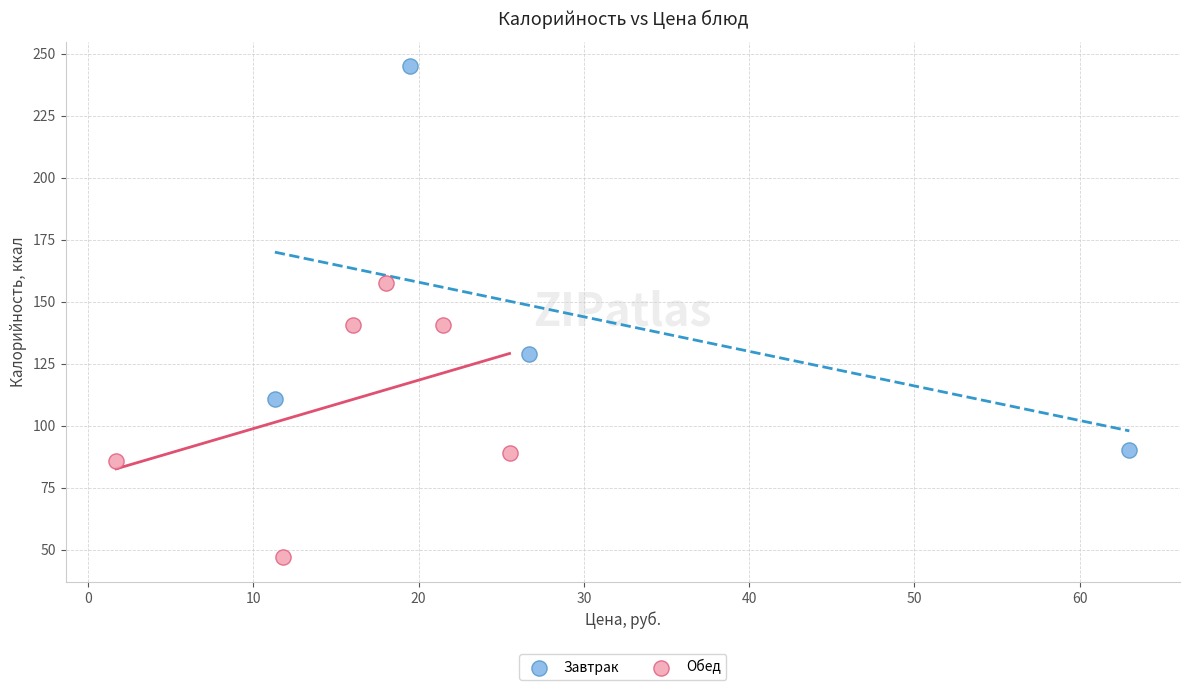

Which series contains the highest Y value?

Завтрак